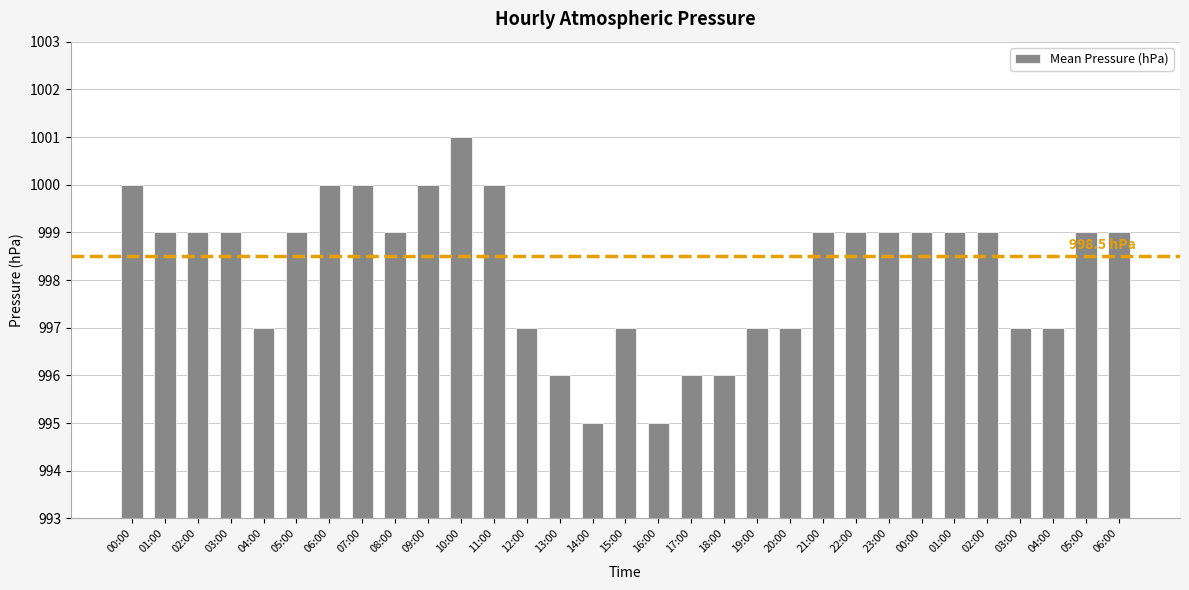

How many values are below 999?

12